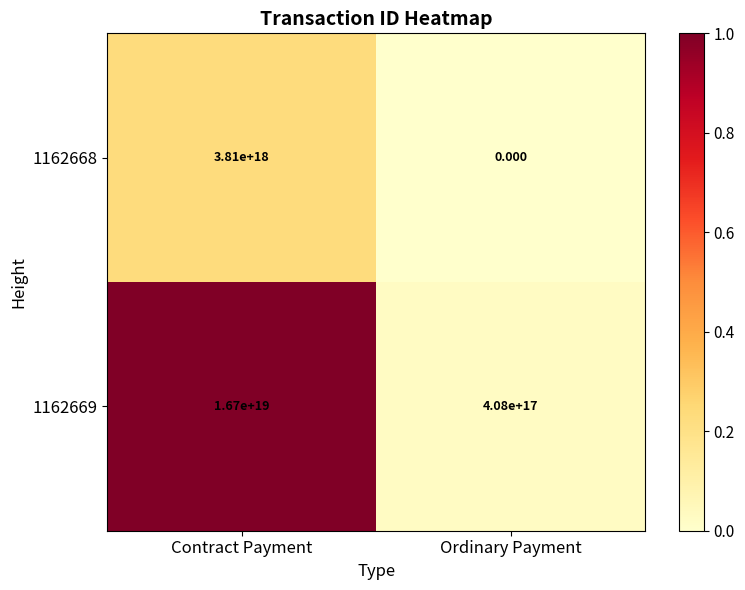

Count the number of categories in the chart.

2